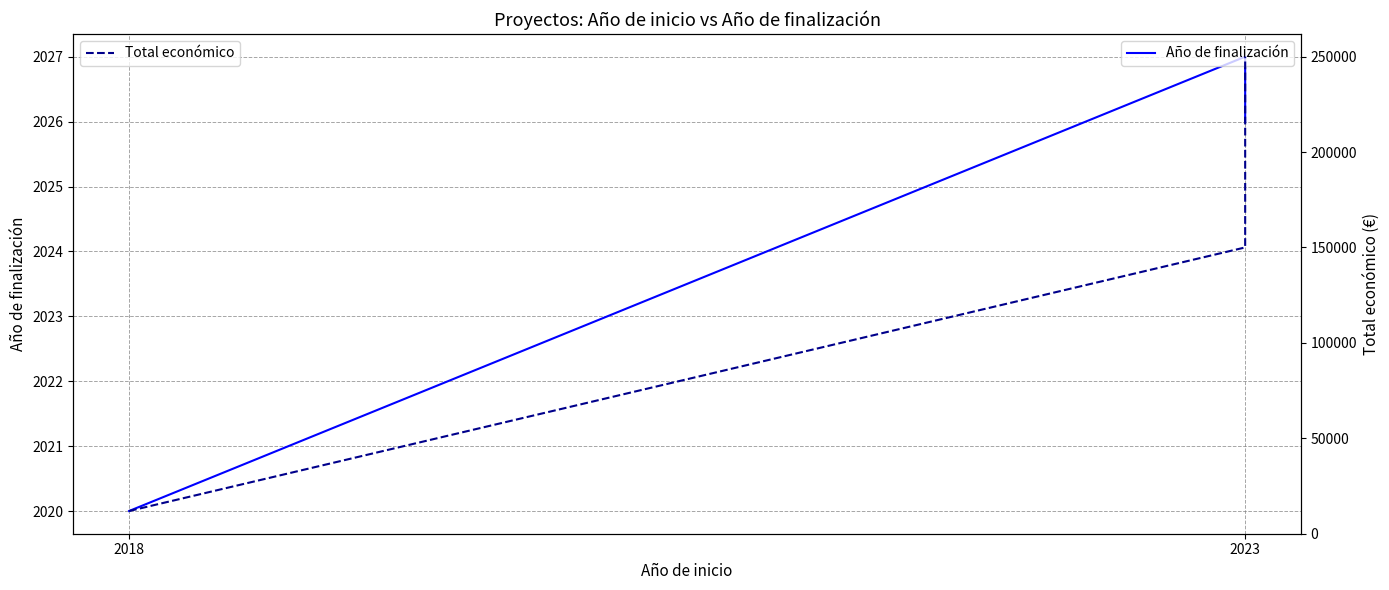

Which series has the largest total across all categories?

Total económico